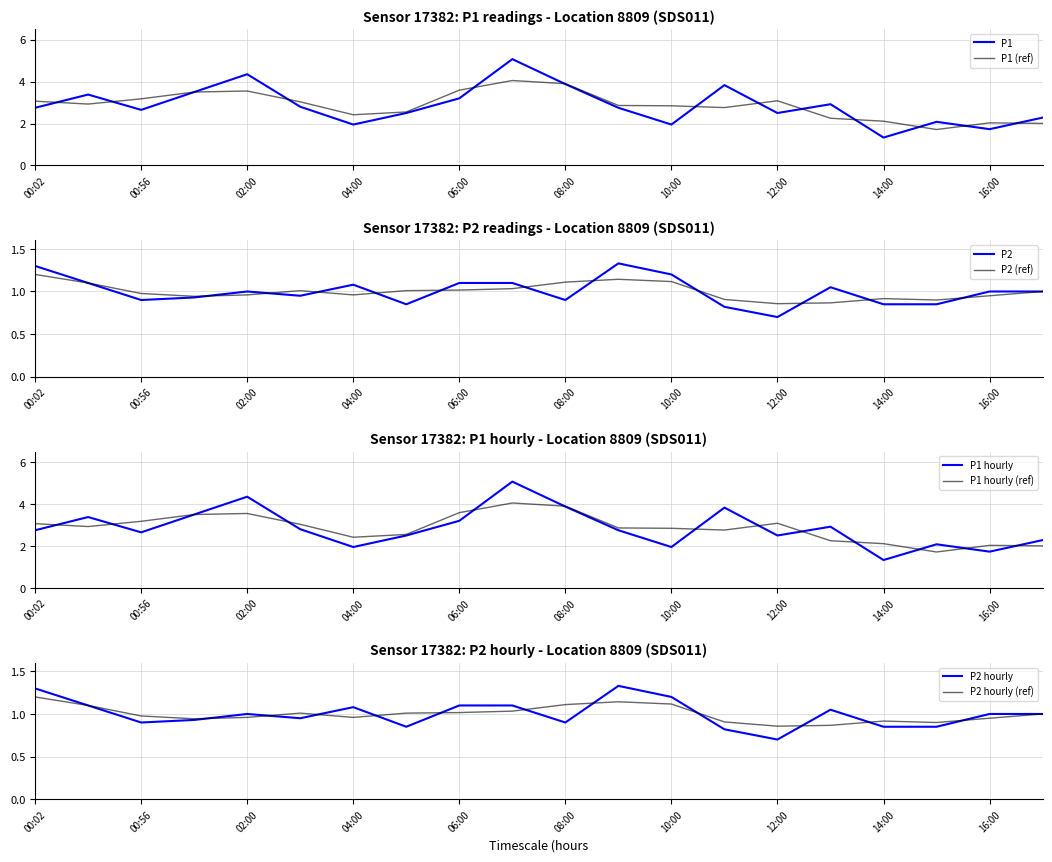

True or false: P2 has a value of 0.9 at 12:00.

False